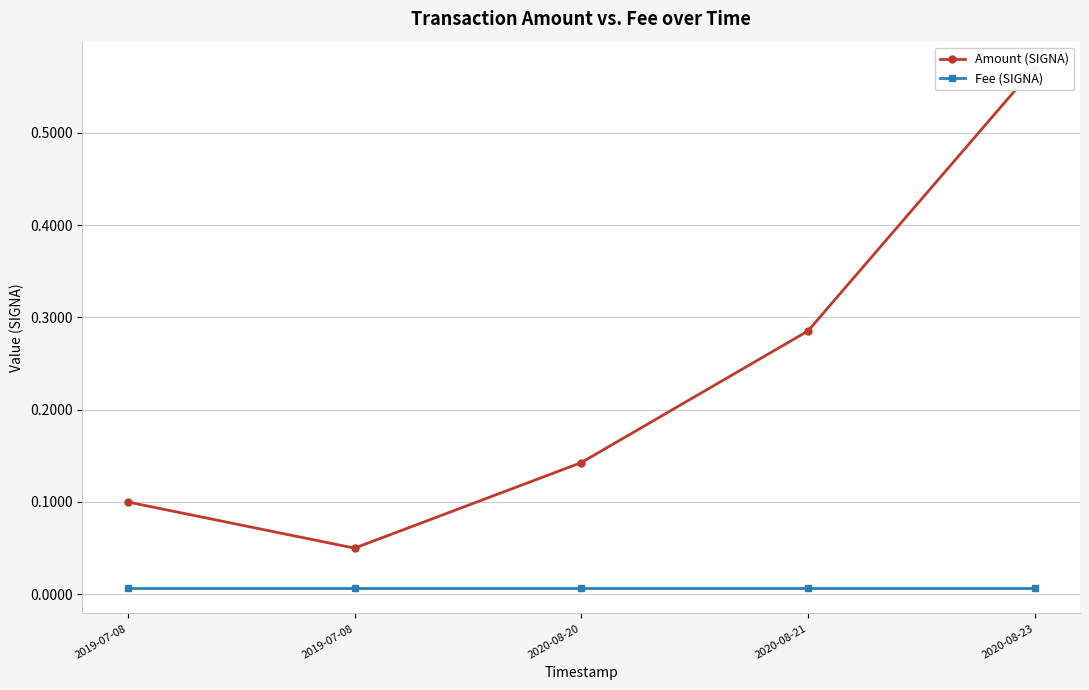

How many lines are shown in the chart?

2